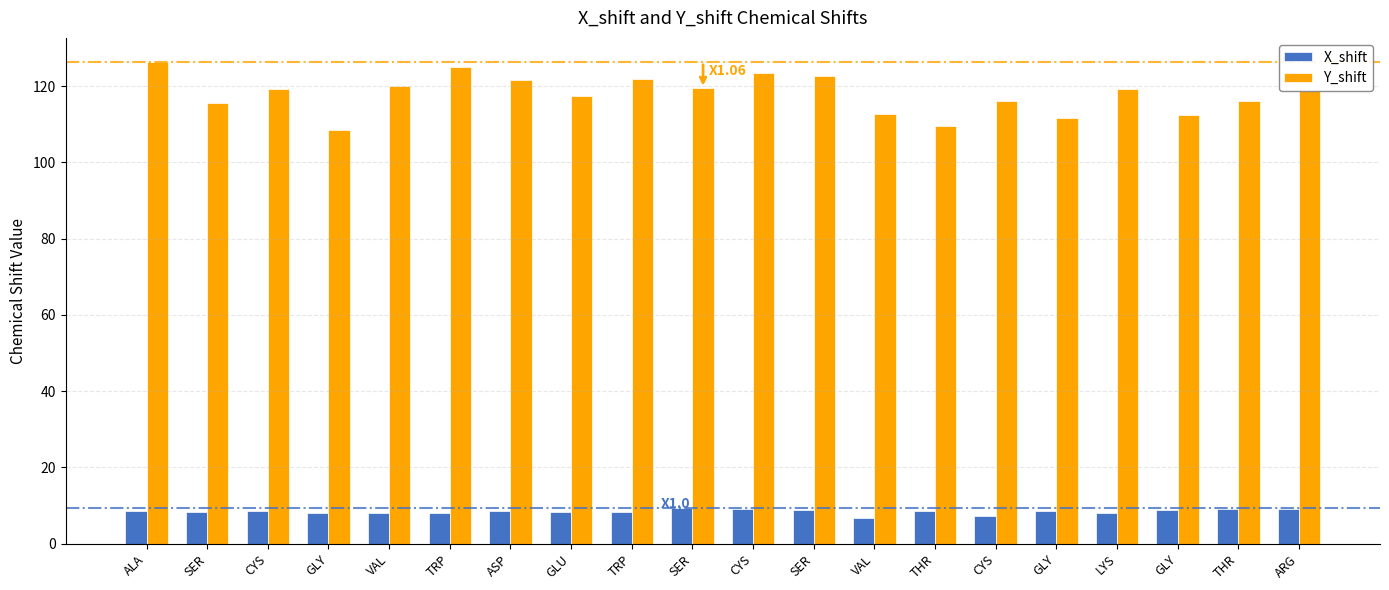

What is the value of the Y_shift bar at the 7th from the left?

121.7